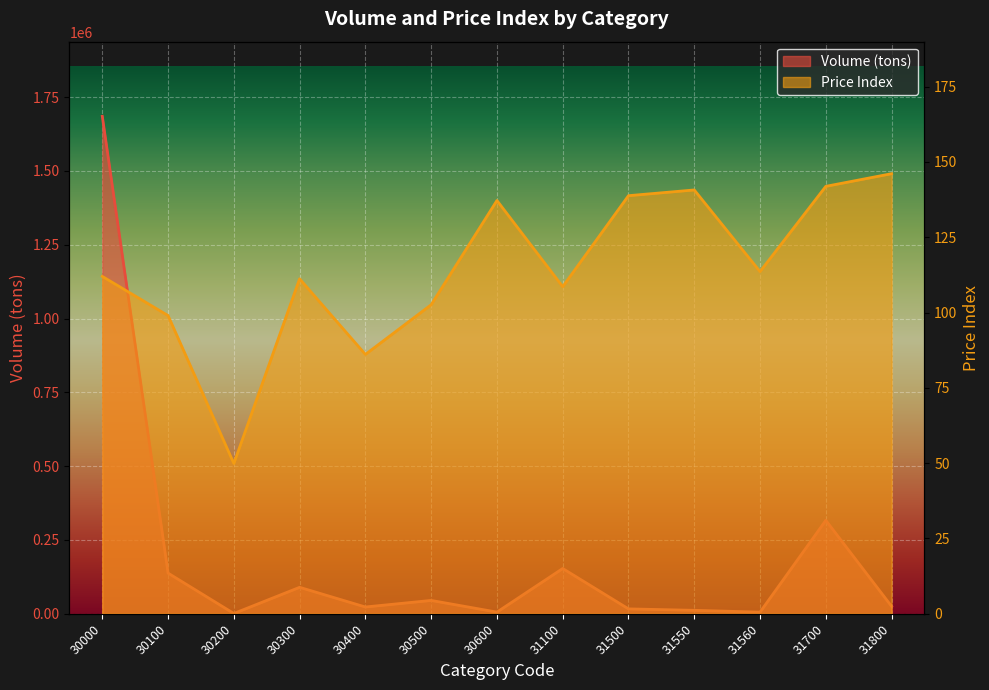

Is it true that Volume (tons) equals 316510.0 at 31700?

True